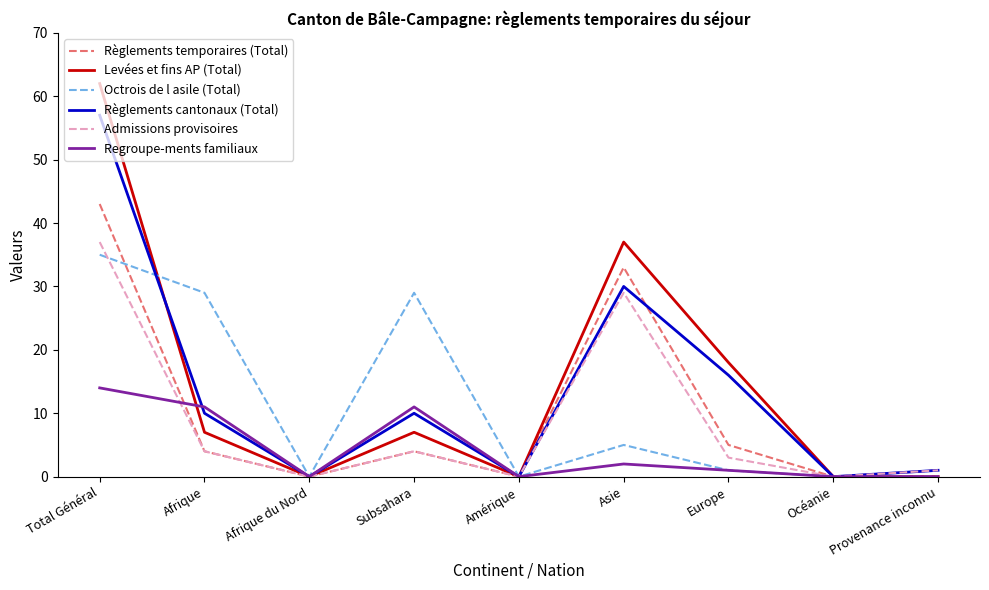

What position from the right is Subsahara?

6